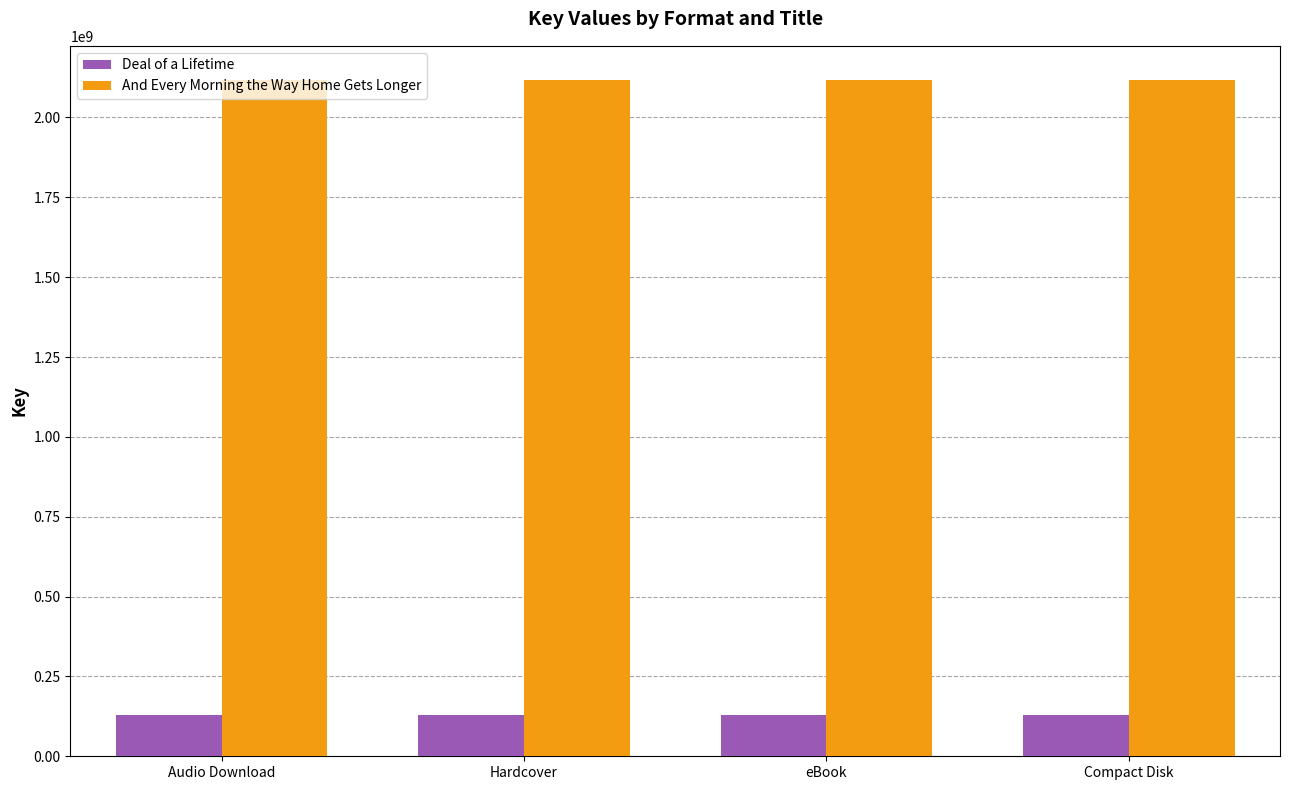

What is the minimum value shown in the chart?

130164455